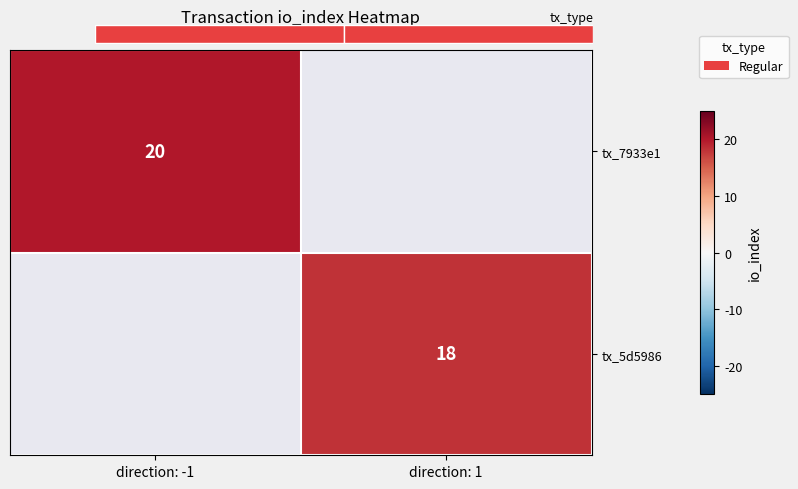

The tx_5d5986 series shows 25 at direction: 1. True or false?

False